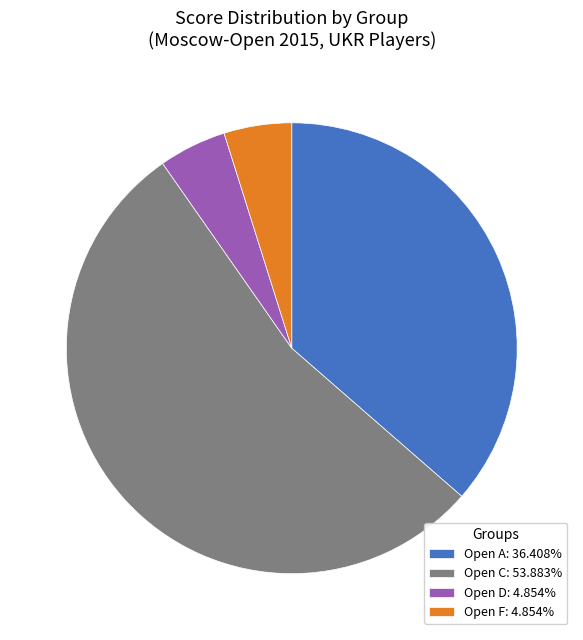

Combined, do Open F: 4.854% and Open A: 36.408% account for over 50%?

No